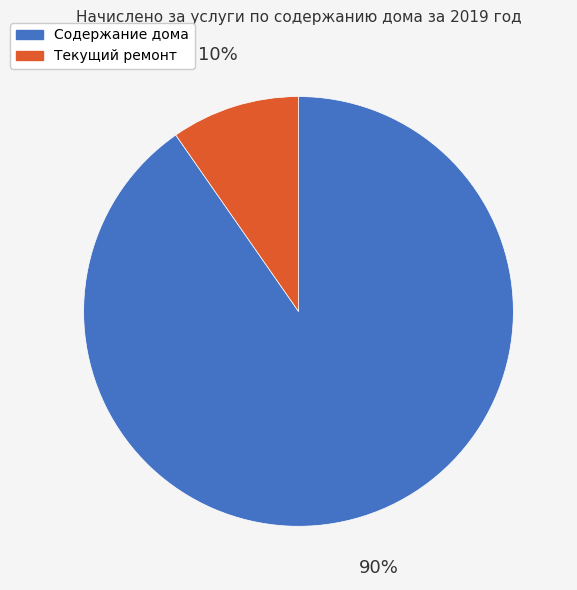

Combined, do Текущий ремонт and Содержание дома account for over 50%?

Yes